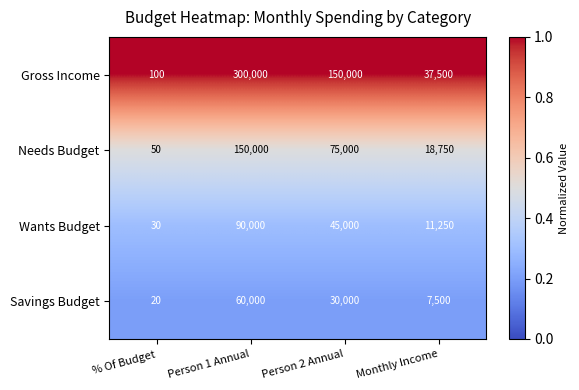

Reading left to right, what are all the values shown in this chart?

Gross Income: 100	300000	150000	37500
Needs Budget: 50	150000	75000	18750
Wants Budget: 30	90000	45000	11250
Savings Budget: 20	60000	30000	7500